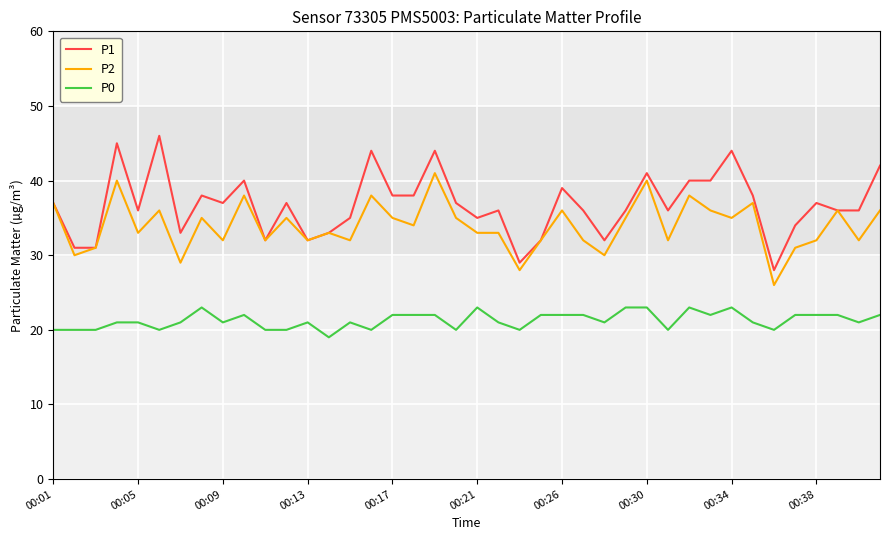

What is the minimum value for P1?

28